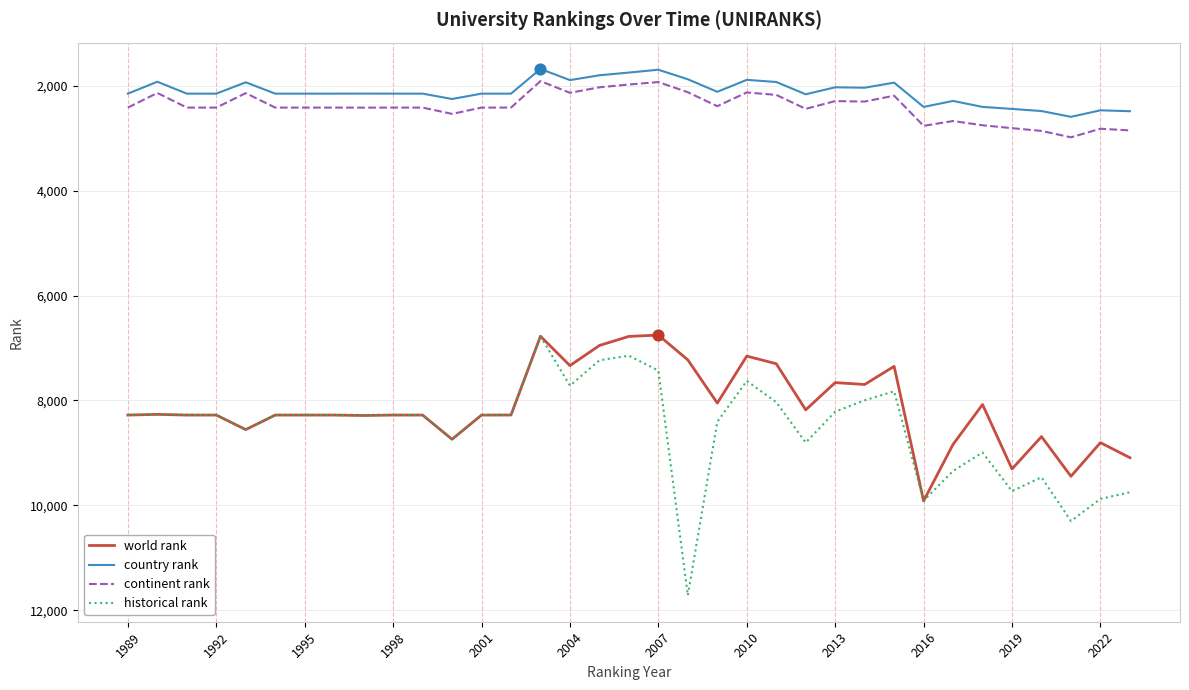

True or false: historical rank and country rank cross at least once.

False